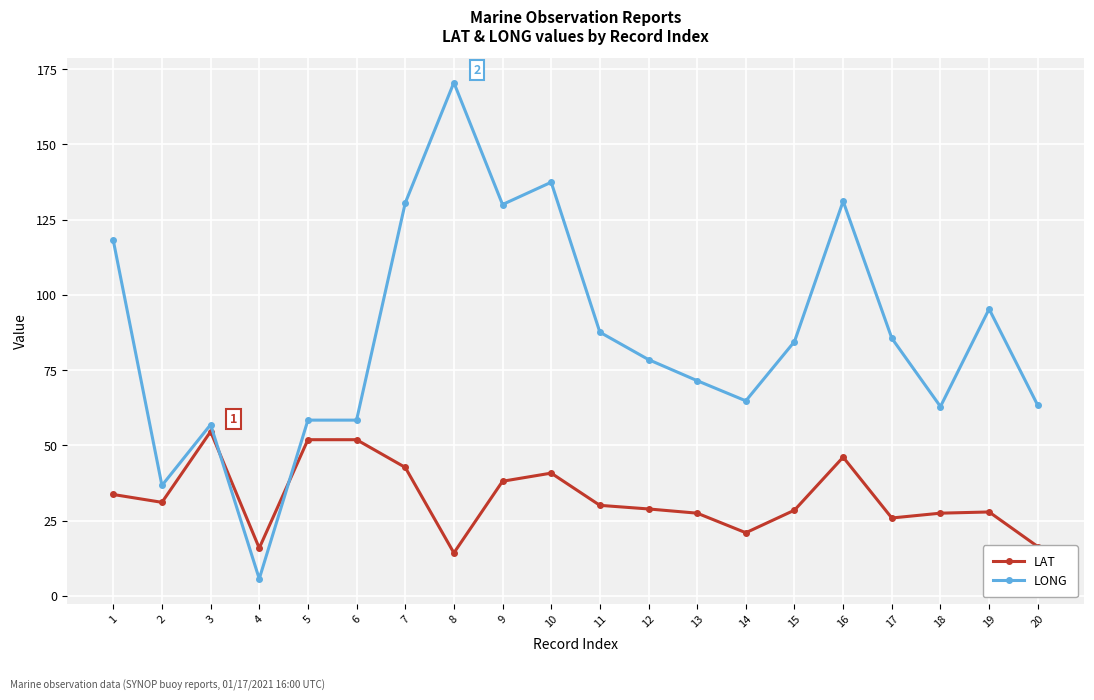

What are all the series names shown in the legend?

LAT, LONG